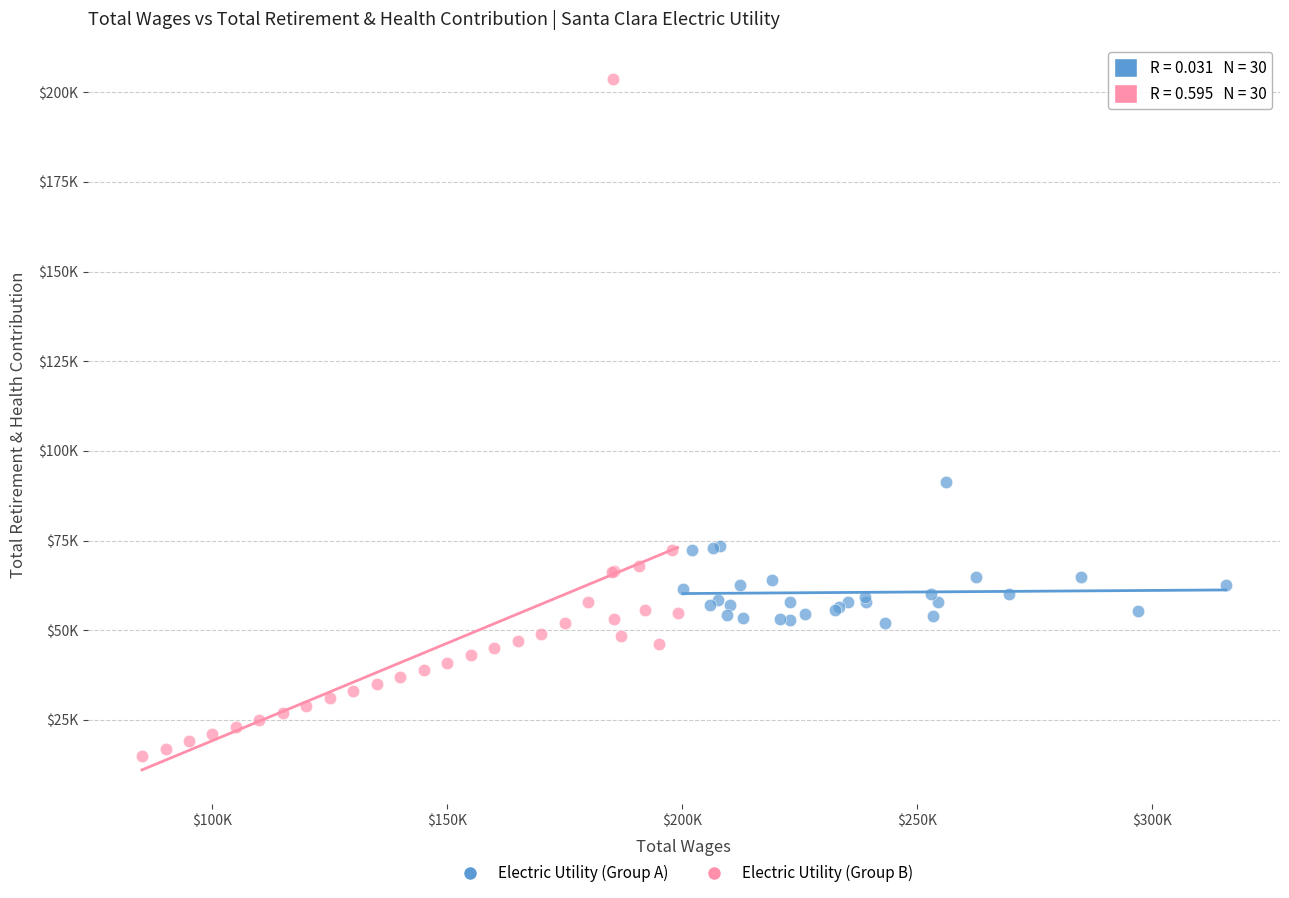

What are all the series names shown in the legend?

Electric Utility (Group A), Electric Utility (Group B)